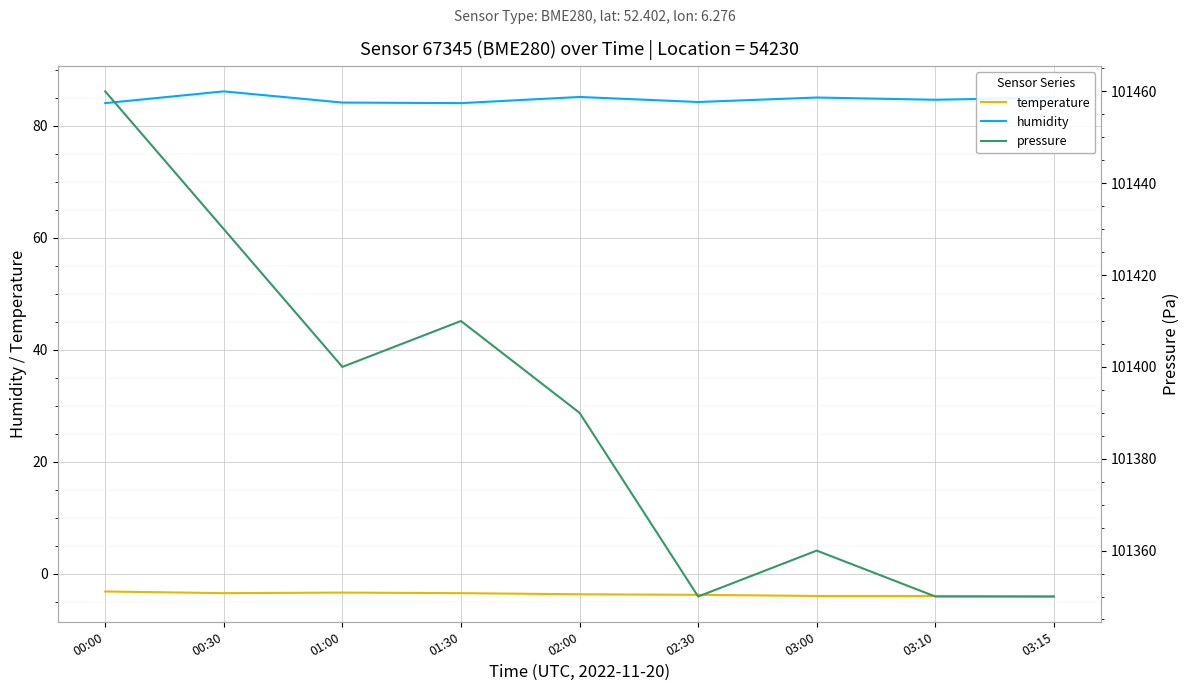

Which category has the highest value across all series?

00:00